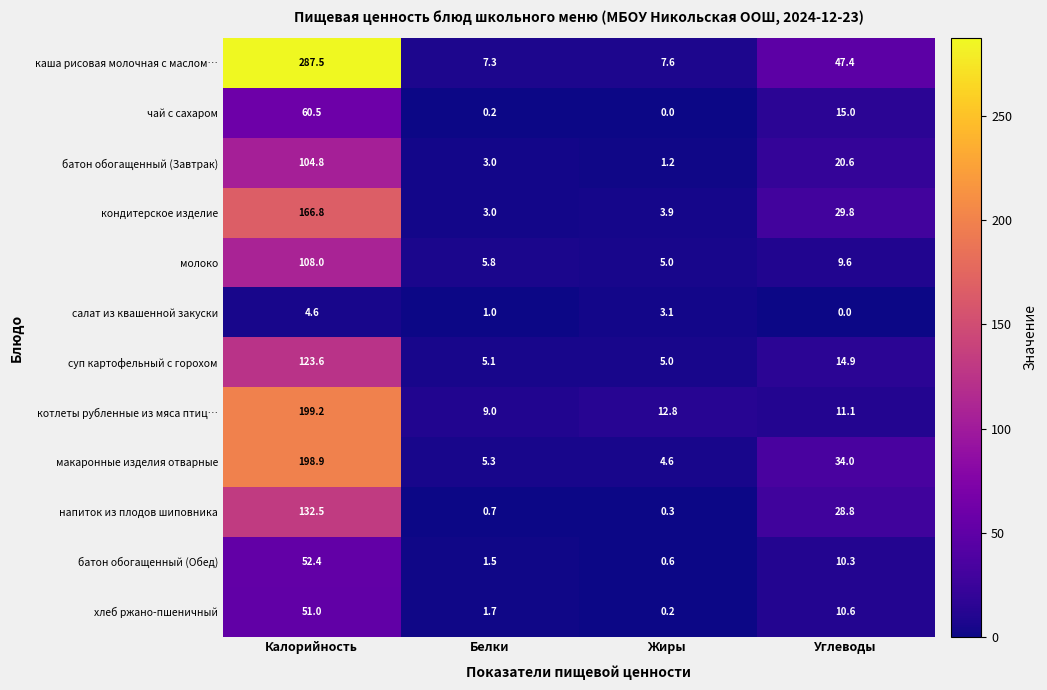

Is it true that каша рисовая молочная с маслом… equals 11.0 at Белки?

False